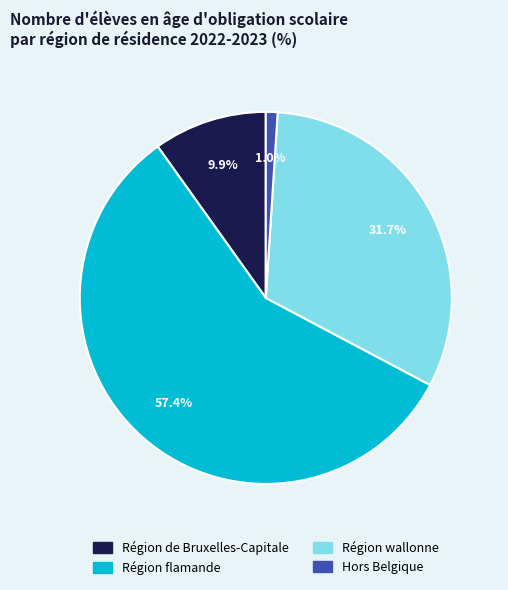

Count the number of slices in the pie.

4